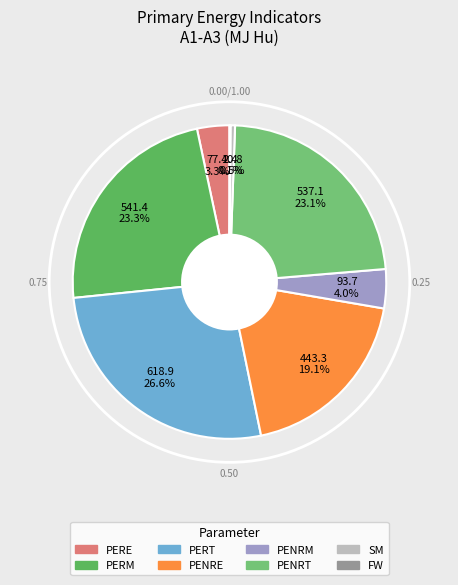

Does PERT account for over 50% of the chart?

No